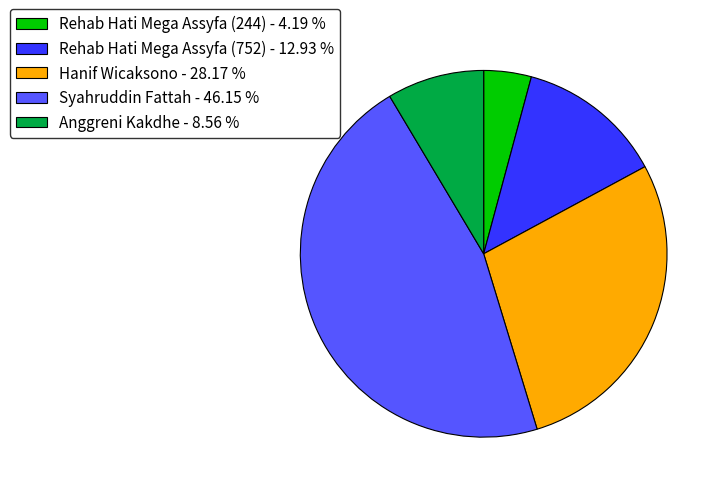

Which slice is the largest?

Syahruddin Fattah